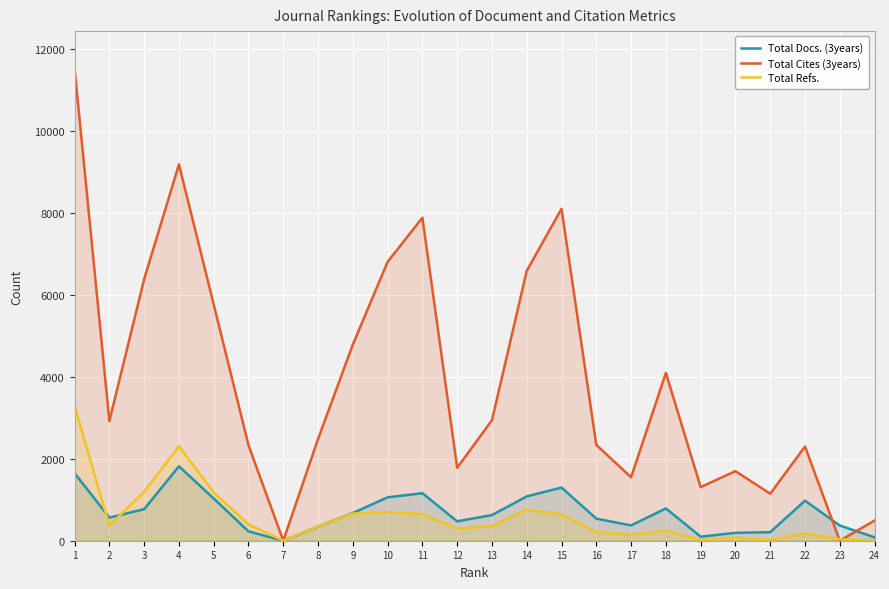

At how many categories does at least one series exceed 4197?

9